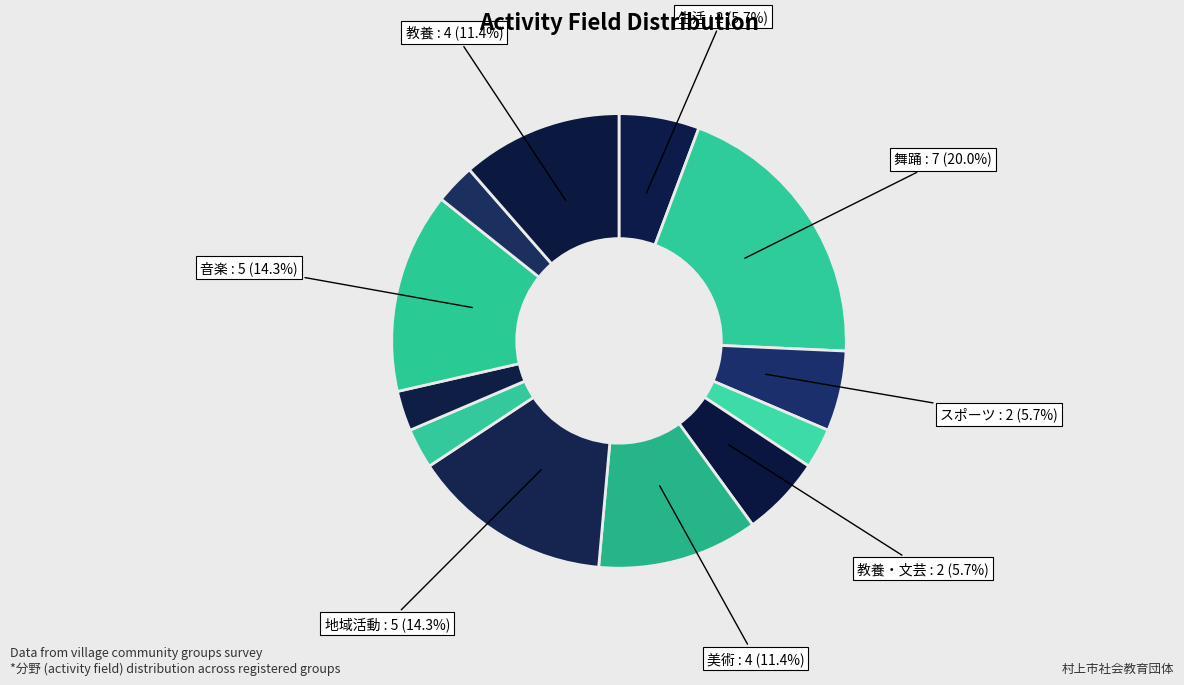

How many segments does this pie chart have?

12